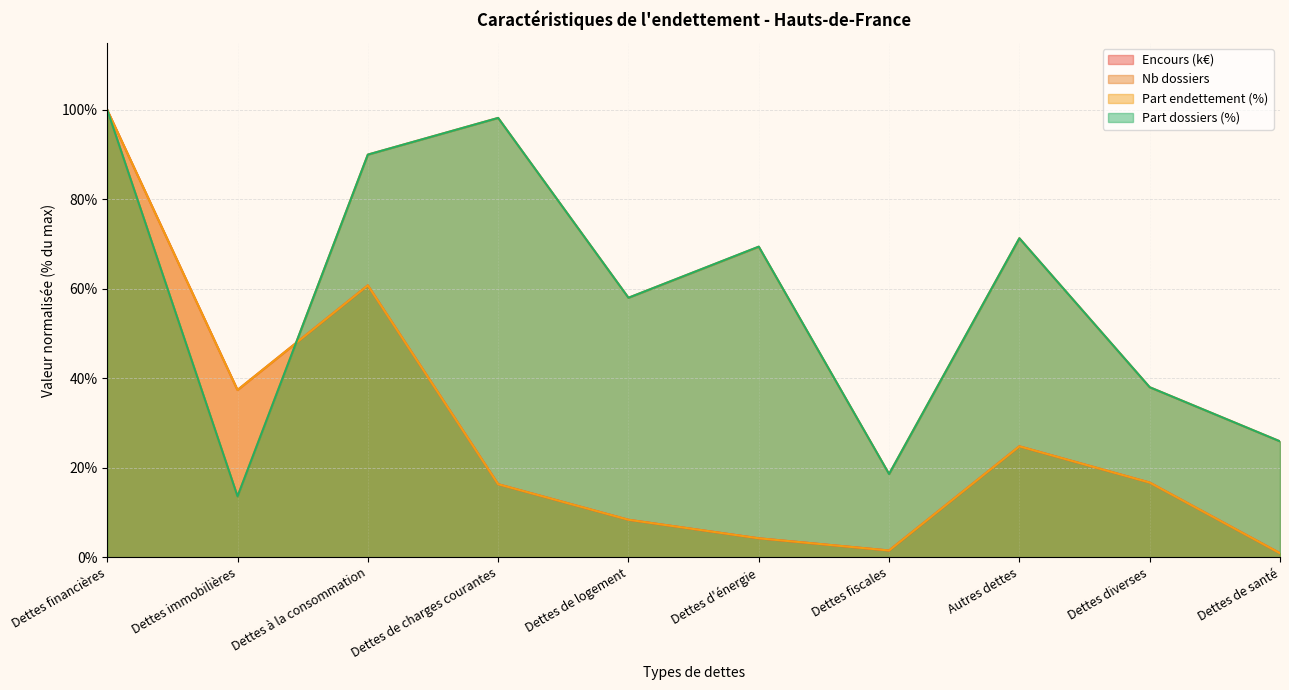

How many interior local valleys does the Nb dossiers series have?

3